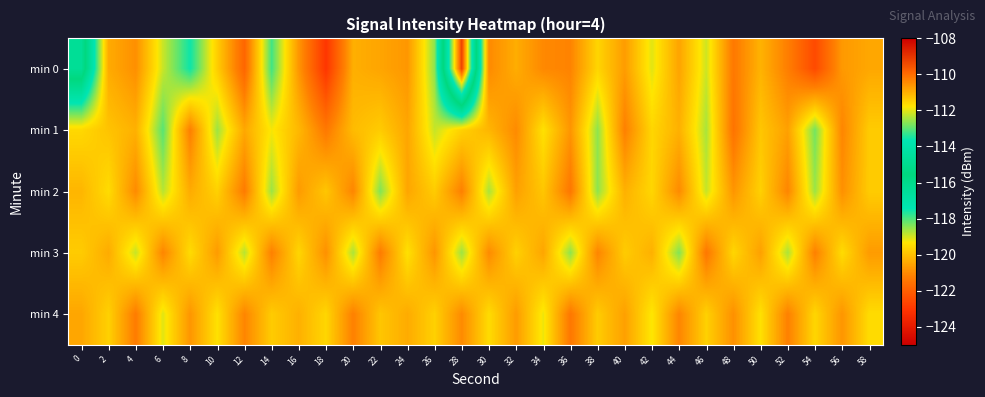

Reading left to right, list all the values displayed in this chart.

min 0: 0=-114.7	2=-120.4	4=-120.9	6=-118.9	8=-117.5	10=-119.8	12=-121.8	14=-117.9	16=-120.8	18=-123.0	20=-120.3	22=-120.5	24=-120.8	26=-118.5	28=-109.2	30=-121.0	32=-120.4	34=-121.0	36=-121.1	38=-119.6	40=-120.7	42=-119.1	44=-120.5	46=-119.0	48=-121.4	50=-120.3	52=-121.2	54=-122.5	56=-120.7	58=-120.5
min 1: 0=-119.6	2=-120.0	4=-120.3	6=-118.1	8=-121.2	10=-118.6	12=-120.5	14=-119.3	16=-120.2	18=-121.4	20=-120.1	22=-119.8	24=-120.5	26=-118.9	28=-119.7	30=-120.2	32=-121.0	34=-119.4	36=-120.8	38=-118.5	40=-121.2	42=-119.6	44=-120.3	46=-118.7	48=-121.5	50=-119.9	52=-120.6	54=-118.3	56=-121.1	58=-119.8
min 2: 0=-120.2	2=-119.5	4=-121.0	6=-118.8	8=-120.4	10=-119.7	12=-121.3	14=-118.6	16=-120.7	18=-119.9	20=-121.1	22=-118.4	24=-120.5	26=-119.8	28=-121.2	30=-118.7	32=-120.6	34=-119.9	36=-121.4	38=-118.5	40=-120.3	42=-119.6	44=-121.0	46=-118.9	48=-120.8	50=-119.7	52=-121.1	54=-118.6	56=-120.9	58=-119.8
min 3: 0=-119.8	2=-120.4	4=-118.9	6=-121.1	8=-119.5	10=-120.7	12=-118.8	14=-121.2	16=-119.6	18=-120.9	20=-118.7	22=-121.3	24=-119.4	26=-120.8	28=-118.6	30=-121.0	32=-119.7	34=-120.5	36=-118.5	38=-121.1	40=-119.8	42=-120.3	44=-118.4	46=-121.4	48=-119.6	50=-120.6	52=-118.7	54=-121.2	56=-119.5	58=-120.7
min 4: 0=-120.5	2=-119.7	4=-121.3	6=-119.1	8=-120.8	10=-119.4	12=-121.1	14=-119.8	16=-120.3	18=-119.6	20=-121.2	22=-119.9	24=-120.4	26=-119.7	28=-121.0	30=-119.5	32=-120.7	34=-119.2	36=-121.4	38=-119.8	40=-120.6	42=-119.3	44=-121.1	46=-119.7	48=-120.9	50=-119.4	52=-121.2	54=-119.6	56=-120.8	58=-119.5